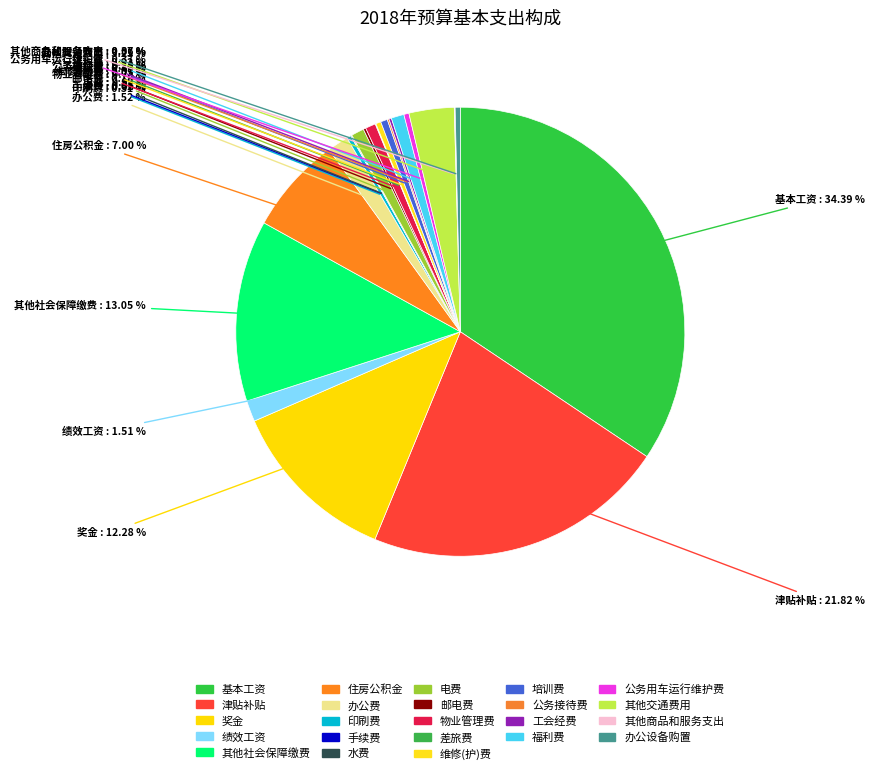

Rank the categories by value from lowest to highest.

手续费, 差旅费, 水费, 其他商品和服务支出, 公务接待费, 邮电费, 工会经费, 印刷费, 维修(护)费, 公务用车运行维护费, 办公设备购置, 培训费, 物业管理费, 电费, 福利费, 绩效工资, 办公费, 其他交通费用, 住房公积金, 奖金, 其他社会保障缴费, 津贴补贴, 基本工资